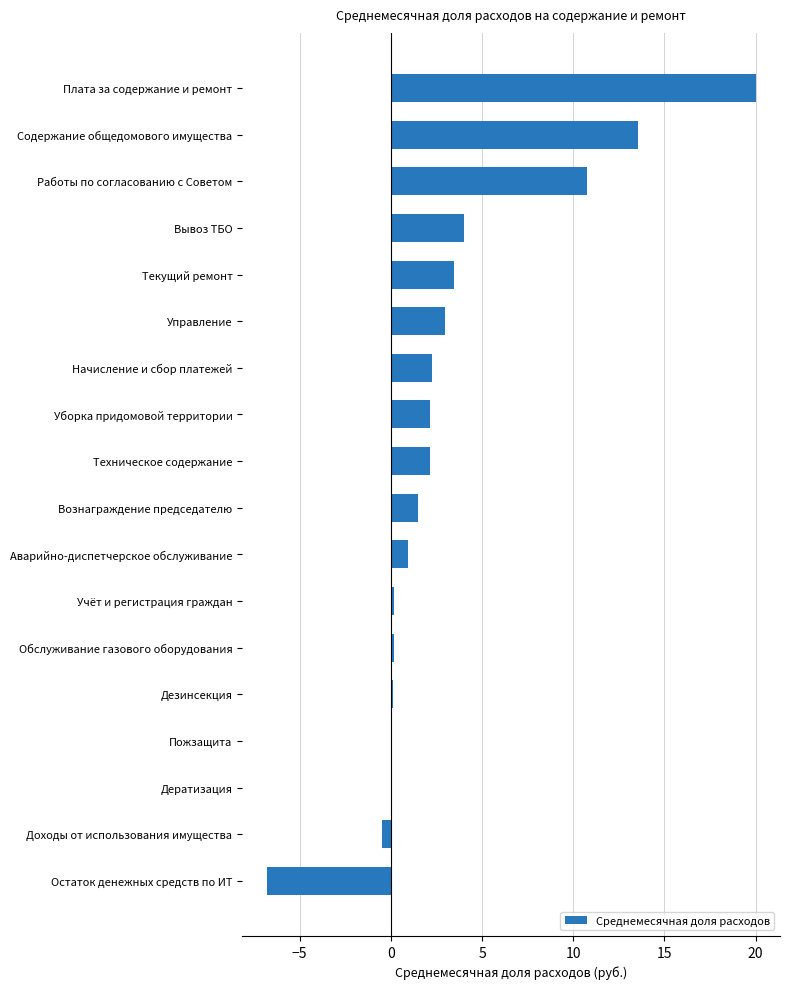

True or false: the data shows 1.5 at Текущий ремонт.

False